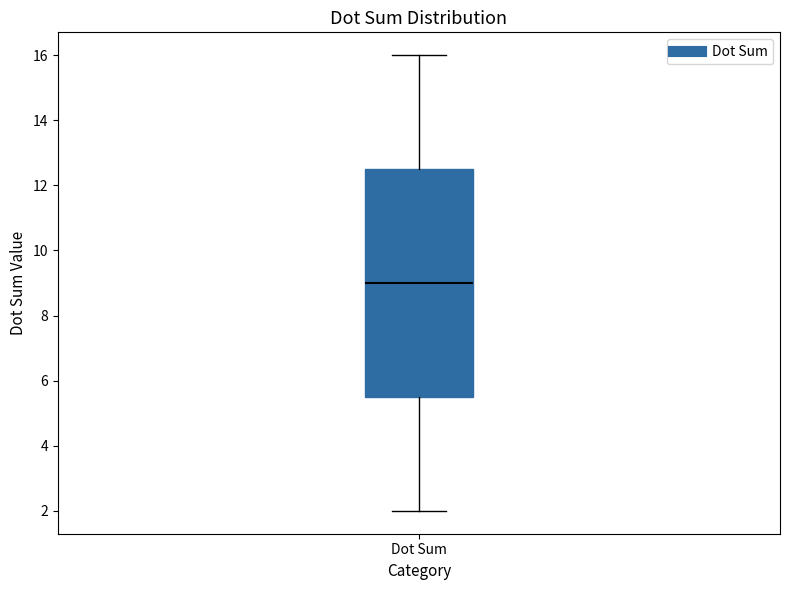

Transcribe this box plot: give where the median line is, the range the box spans, and where the two whiskers end, as read against the y-axis. The values are not printed on the chart, so give them approximately, as read against the axis.

median 9.0, box 5.6 to 12.6, whiskers 2.0 to 16.0